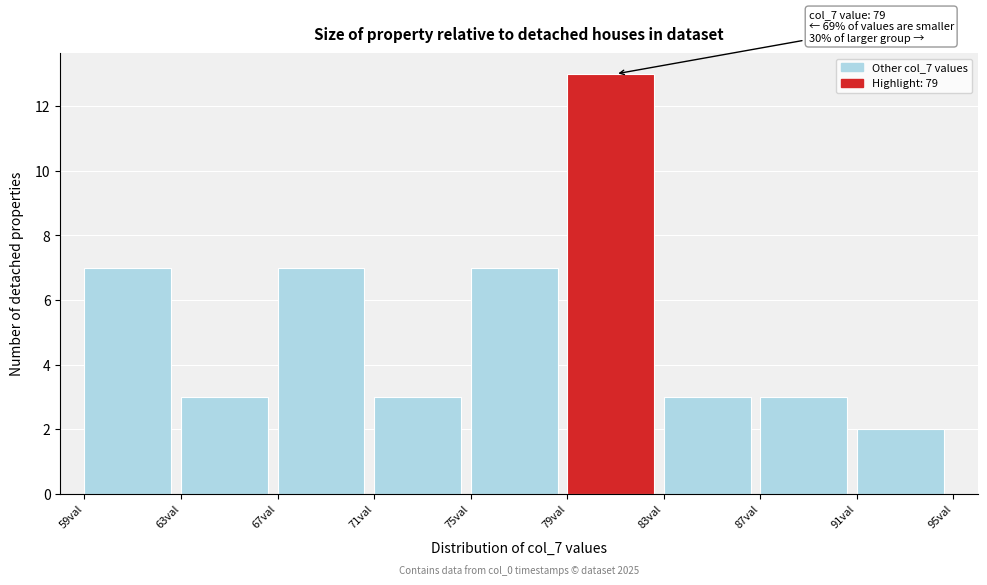

Which range on the x-axis has the tallest bar?

79 to 83